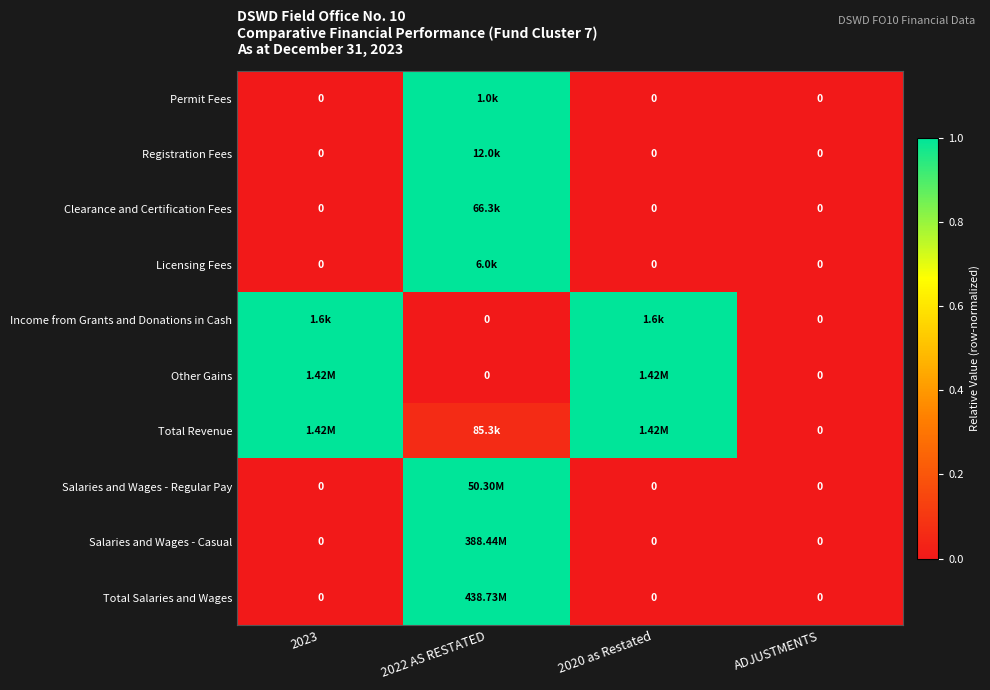

True or false: Other Gains has a value of 0.4 at 2023.

False